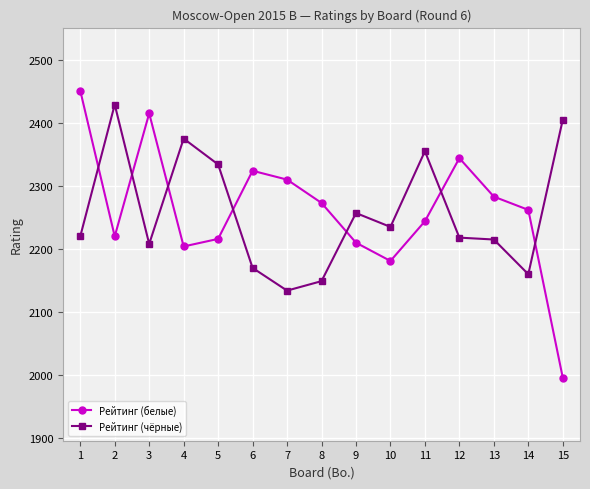

In Рейтинг (белые), how many points are higher than both neighbors (excluding endpoints)?

3